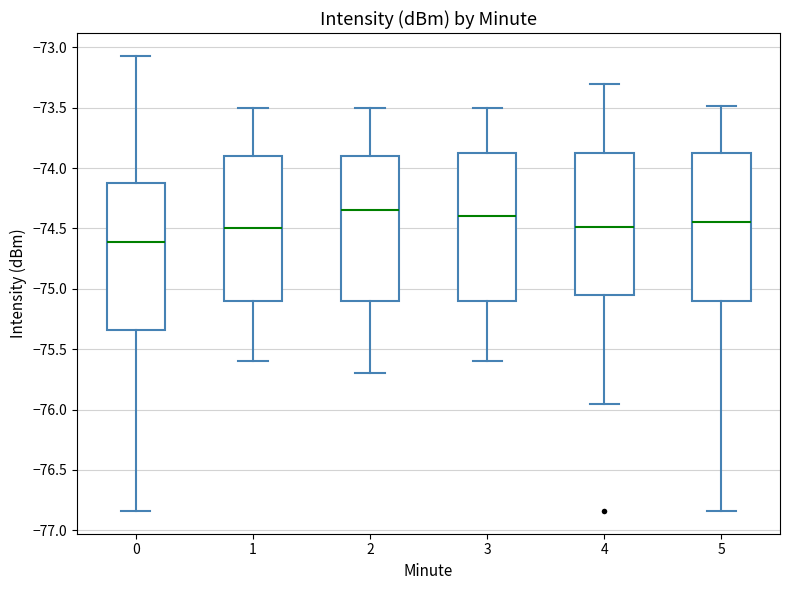

Reading left to right, read every box against the y-axis: the position of its median line, the range the box covers, and the ends of its whiskers. The values are not printed on the chart, so give them approximately, as read against the axis.

0: median -74.60, box -75.35 to -74.10, whiskers -76.85 to -73.05
1: median -74.50, box -75.10 to -73.90, whiskers -75.60 to -73.50
2: median -74.35, box -75.10 to -73.90, whiskers -75.70 to -73.50
3: median -74.40, box -75.10 to -73.85, whiskers -75.60 to -73.50
4: median -74.50, box -75.05 to -73.85, whiskers -75.95 to -73.30
5: median -74.45, box -75.10 to -73.85, whiskers -76.85 to -73.50